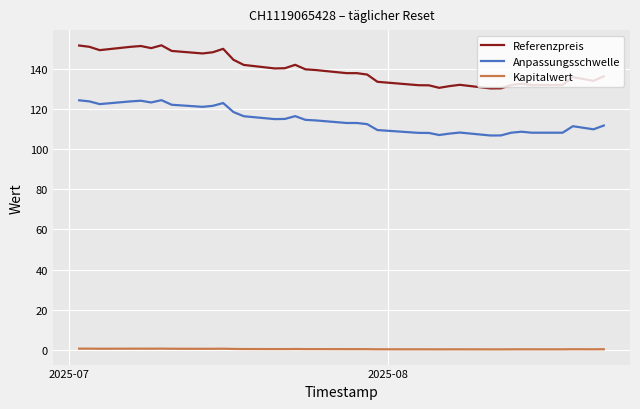

Which series has the largest total across all categories?

Referenzpreis